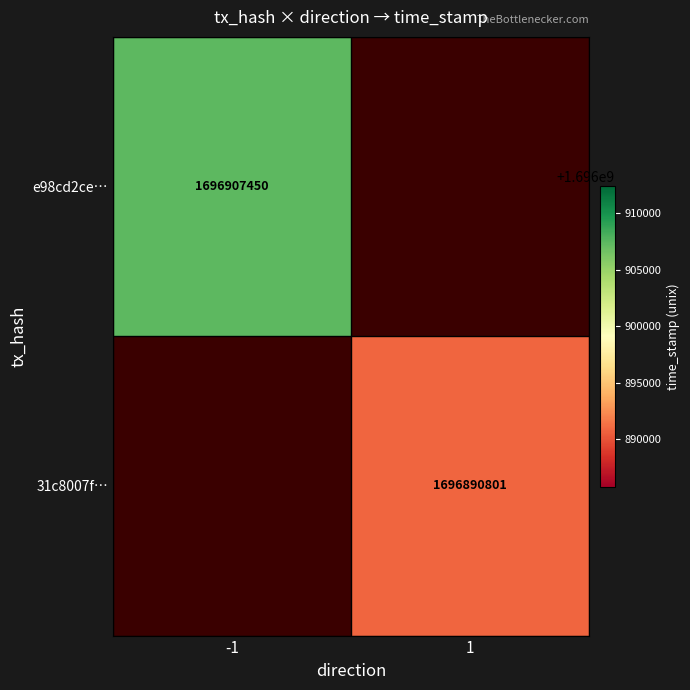

The 31c8007f… series shows 1696890801 at 1. True or false?

True